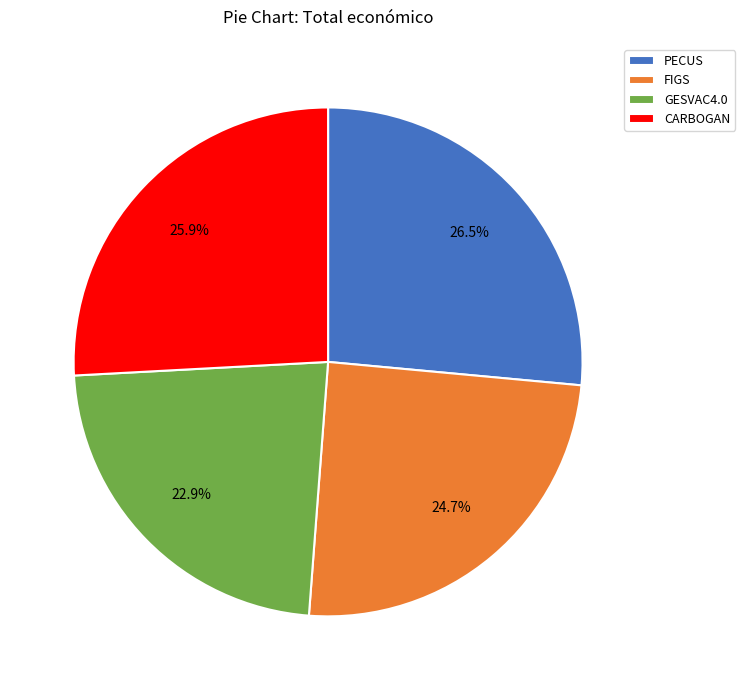

What is the ratio of the value at GESVAC4.0 to the value at PECUS?

0.9